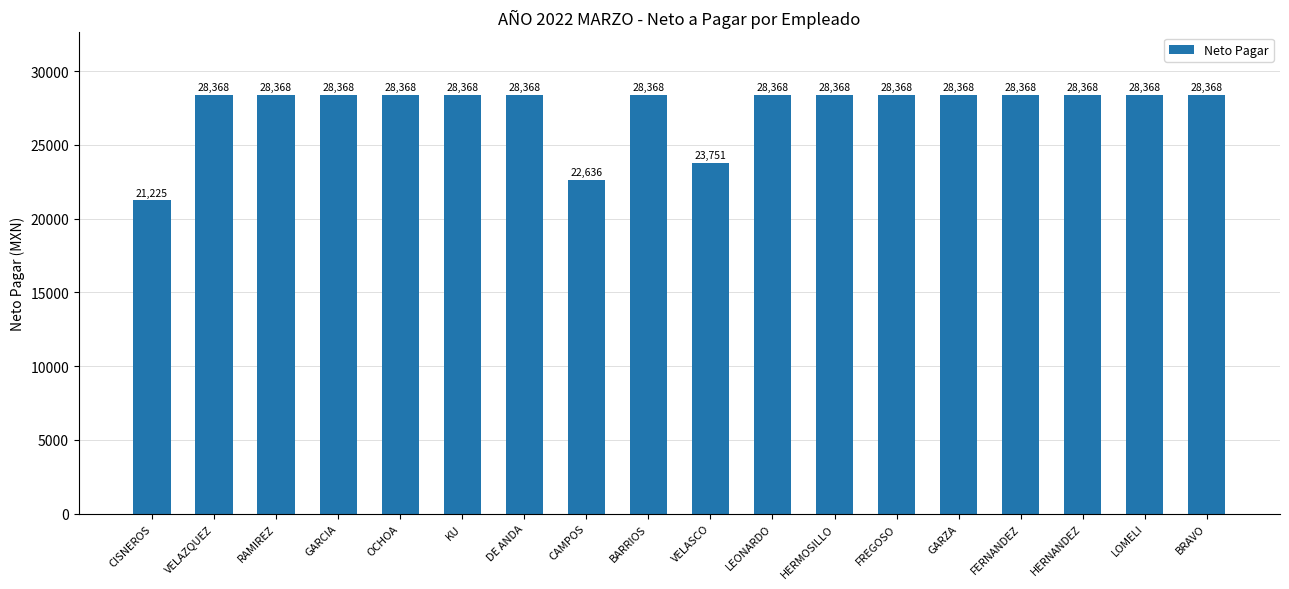

The value at KU is 12413.9. True or false?

False